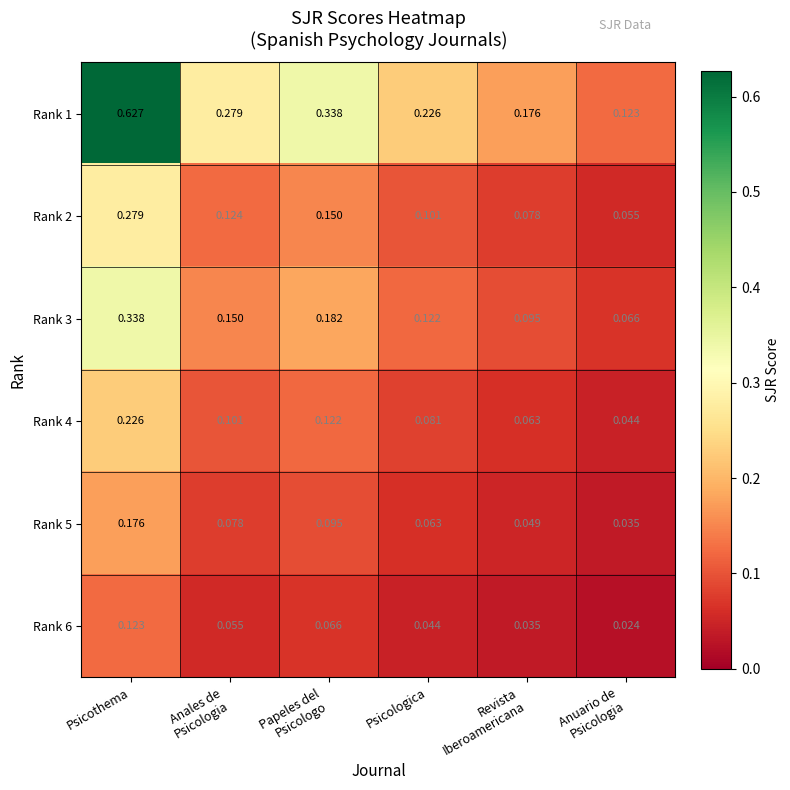

At which category is the sum across all series the highest?

Psicothema